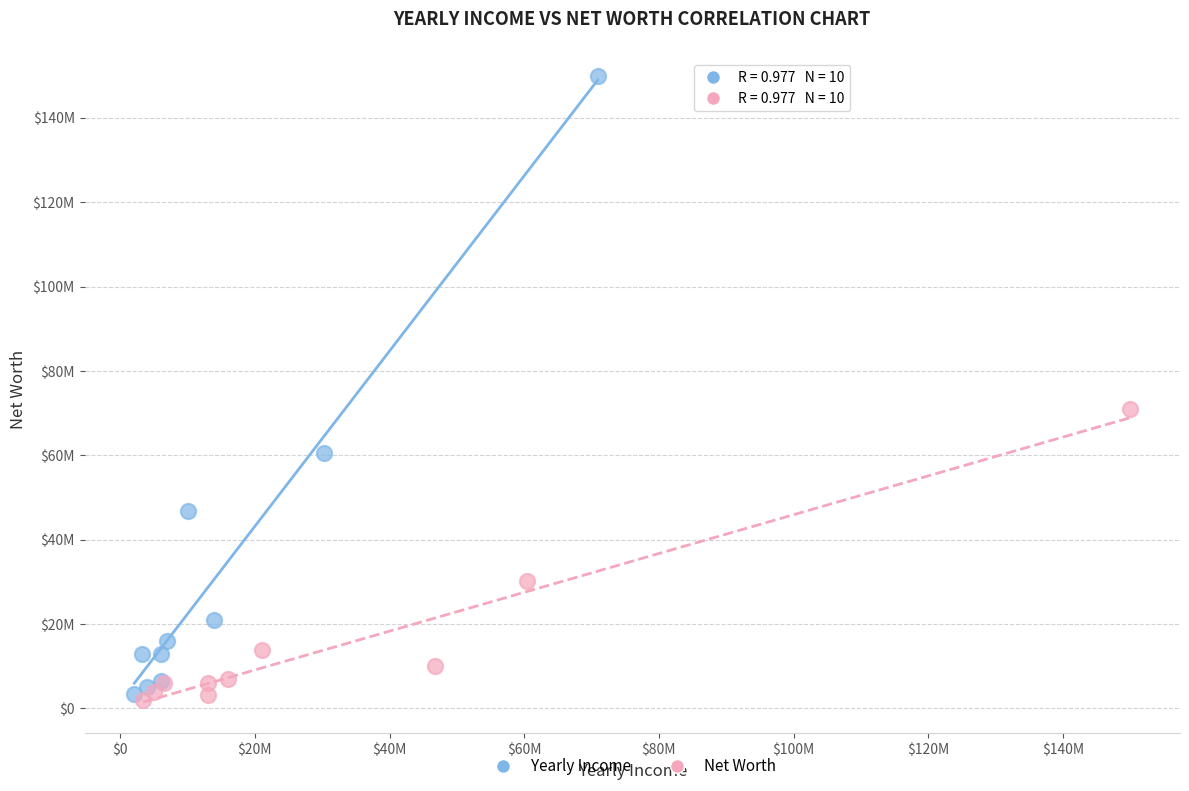

Which series has the widest spread of Y values?

Yearly Income